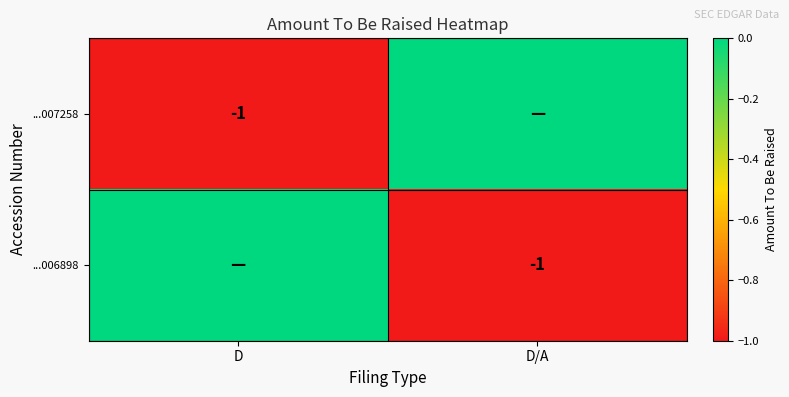

True or false: ...006898 has a value of -1 at D/A.

True